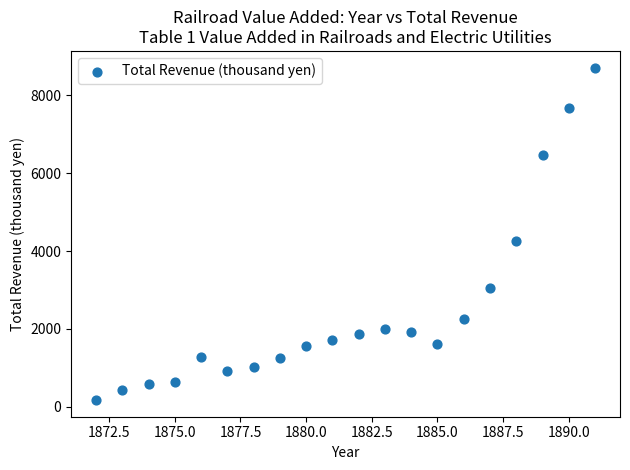

What is the range of Y values (max minus min)?

8539